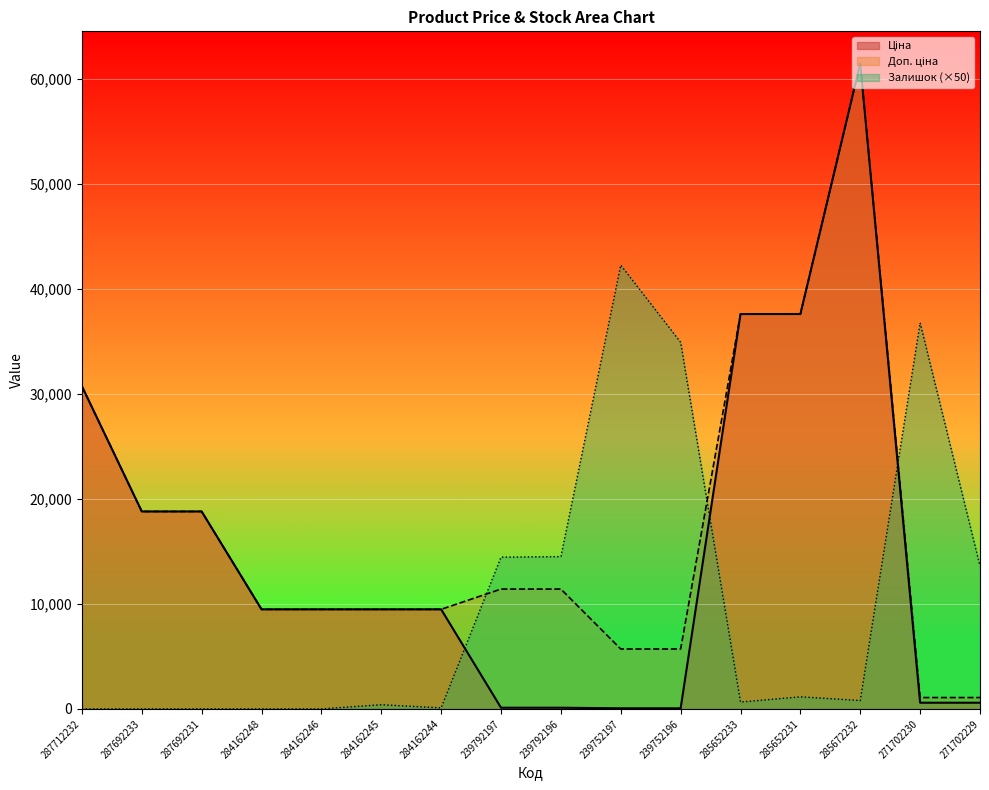

Is the value of Залишок at 285672232 greater than the value of Доп. ціна at 287712232?

No